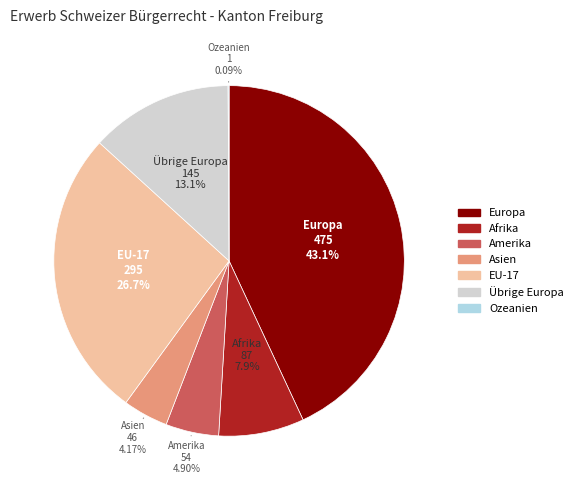

Between Amerika and Asien, which is larger?

Amerika